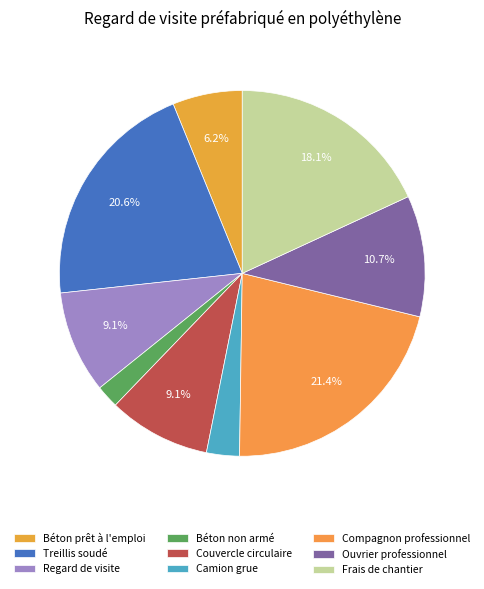

Count the number of slices in the pie.

9